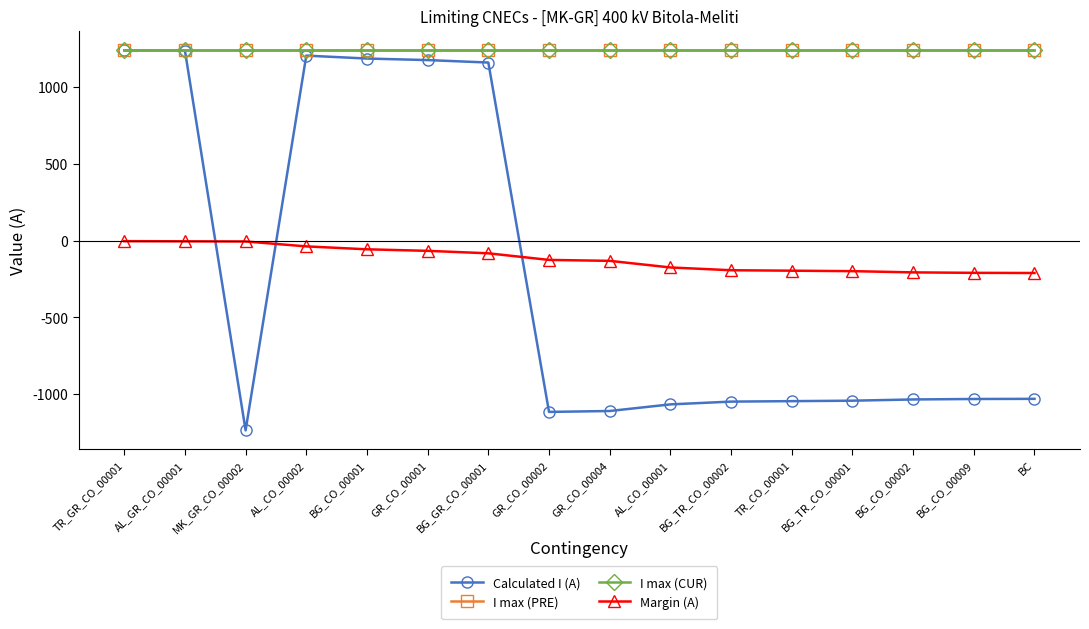

Is this an area chart (filled region under the line)?

No